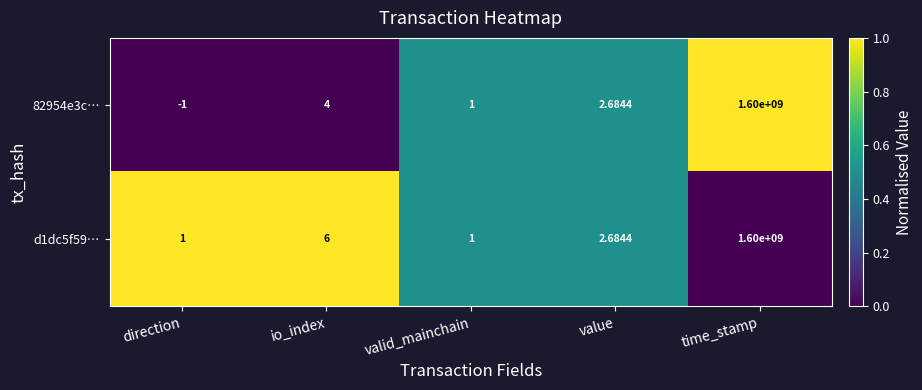

At which label is d1dc5f59… closest to 800000000?

io_index